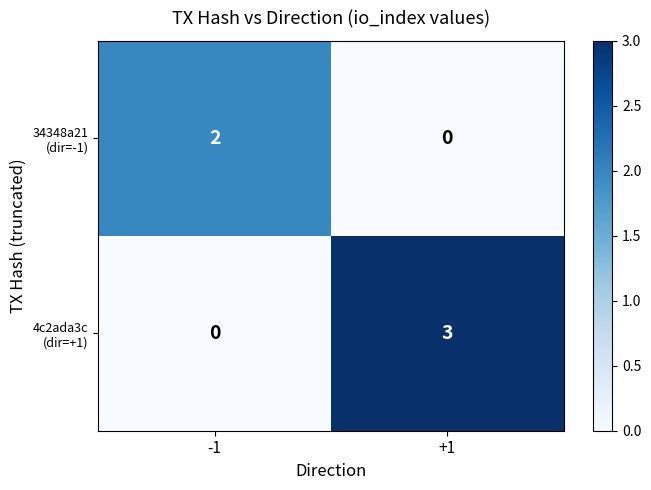

Which category has the highest value across all series?

+1